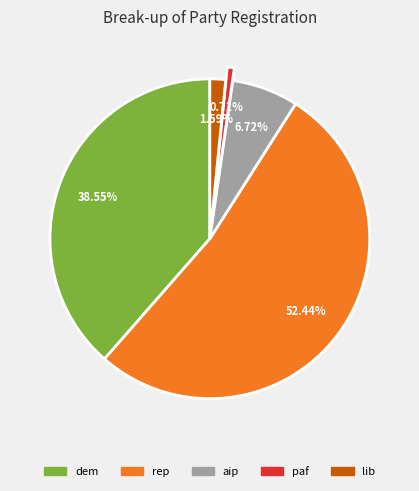

Is there a majority slice in this chart?

Yes